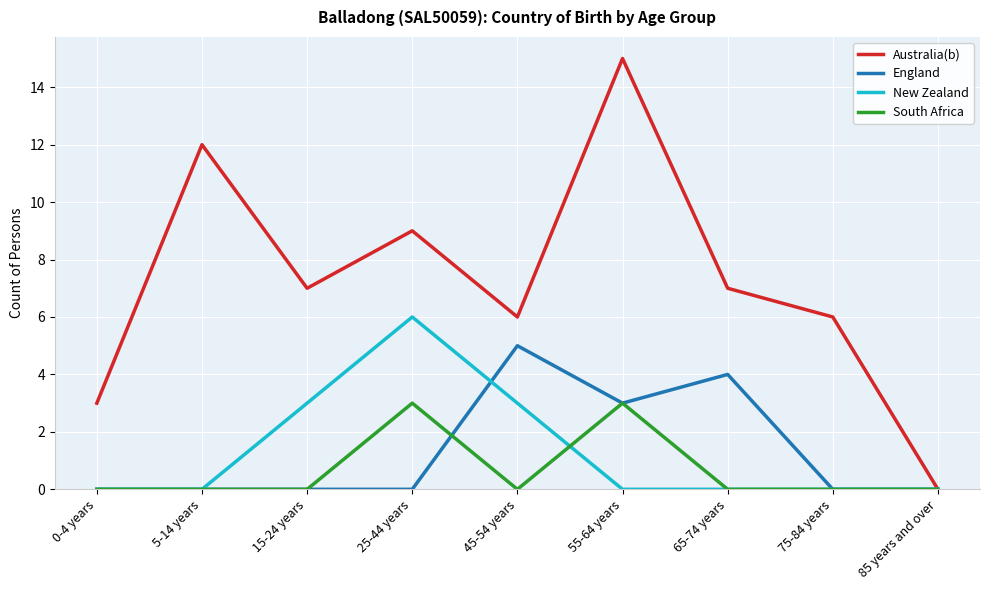

Is it true that South Africa equals -2 at 45-54 years?

False